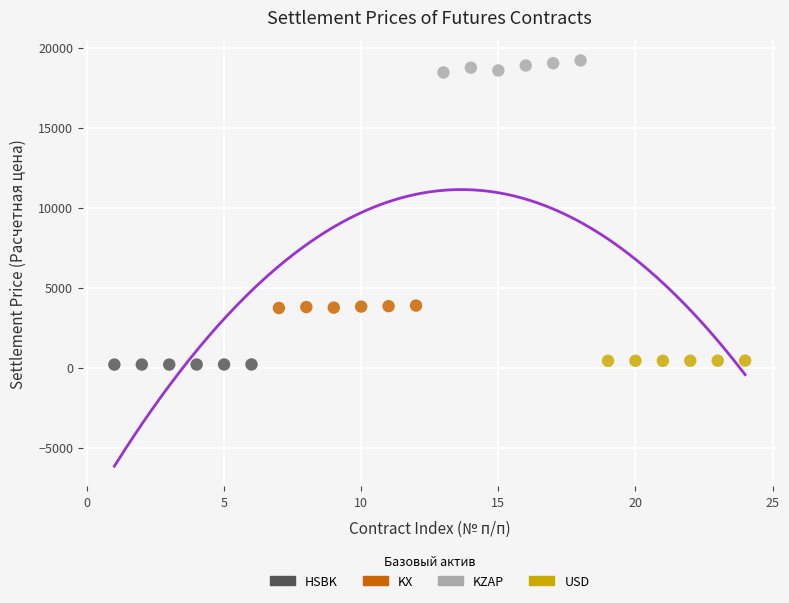

Which series contains the highest Y value?

KZAP